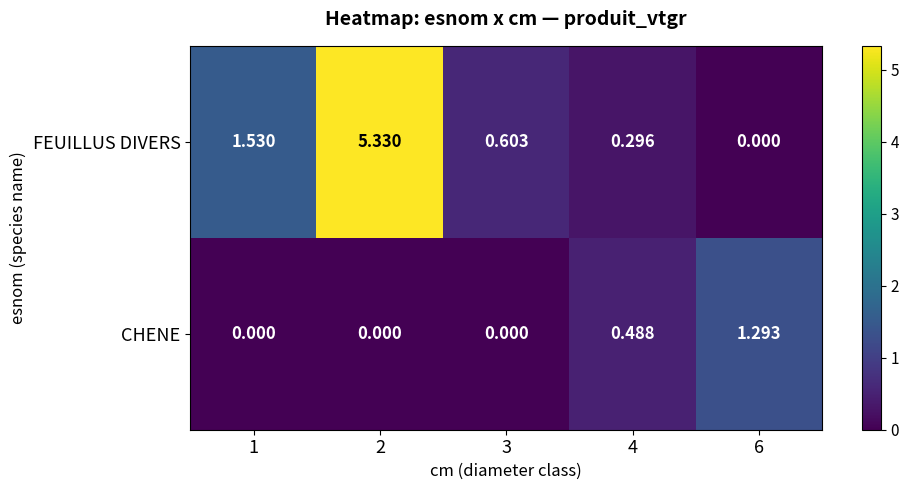

Which series has the largest total across all categories?

FEUILLUS DIVERS